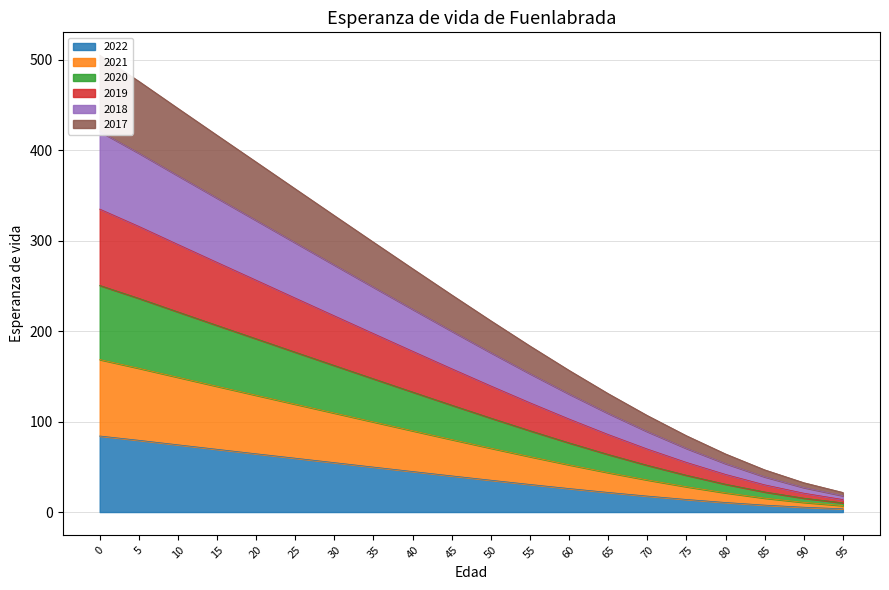

What is the difference between the highest and lowest values at 35?

248.6